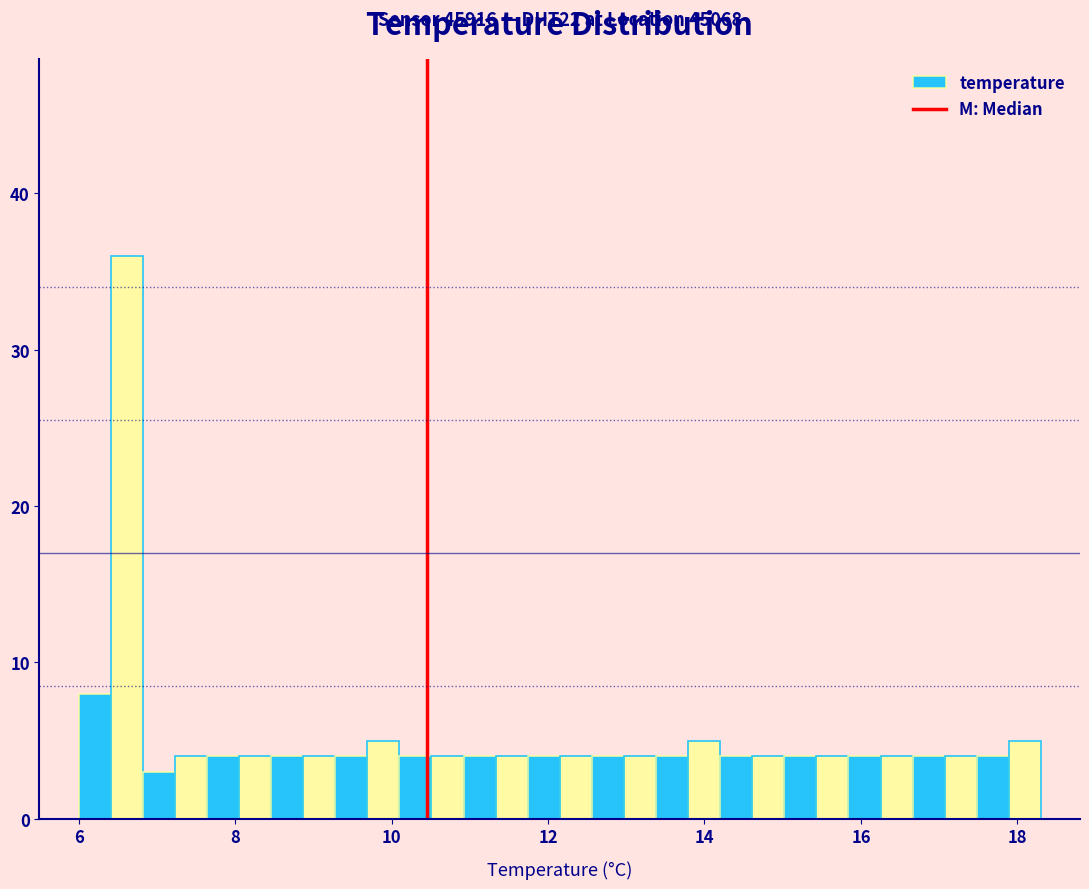

Around what value on the x-axis is the tallest bar? Give the approximate position of its centre, as read against the axis.

6.6